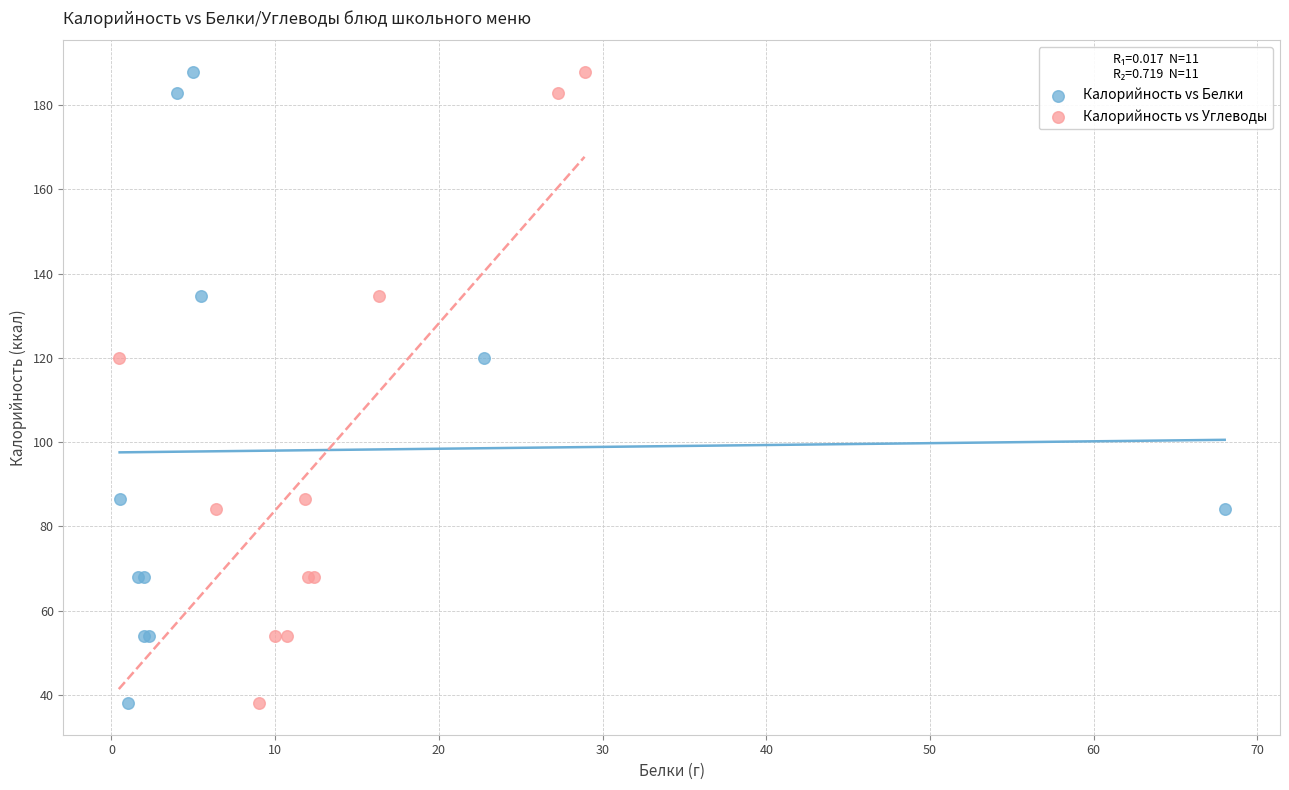

What are all the series names shown in the legend?

Калорийность vs Белки, Калорийность vs Углеводы